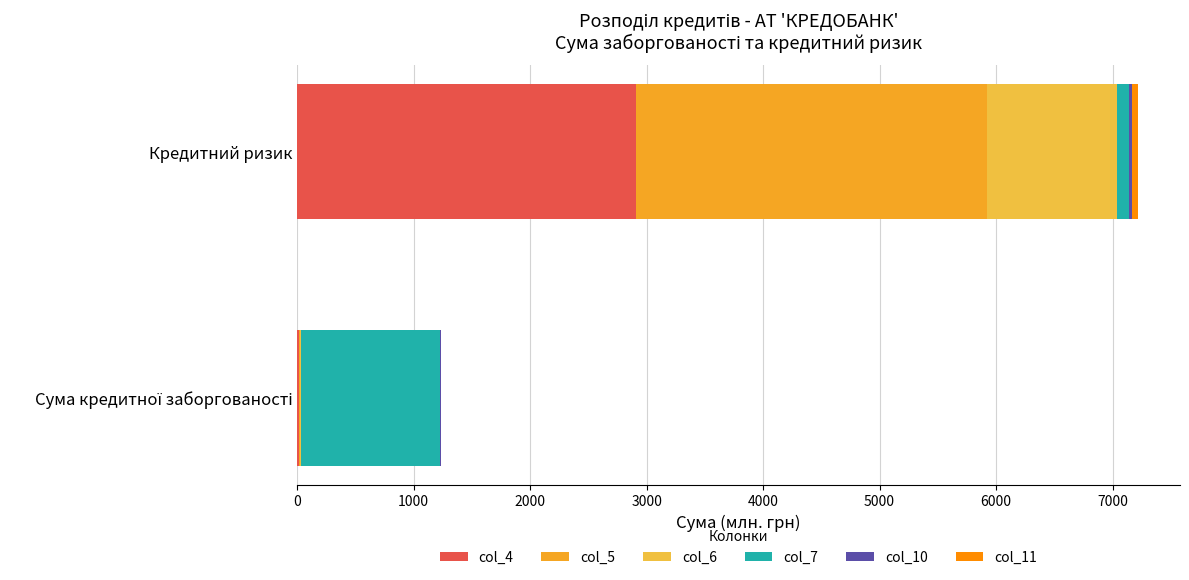

How many values in the col_4 series exceed 2909?

1